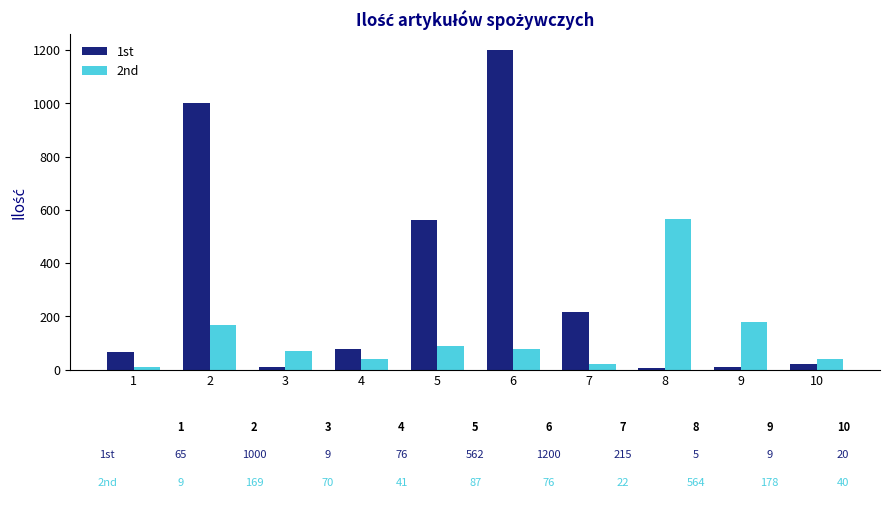

How many values in the 1st series are below 76?

5